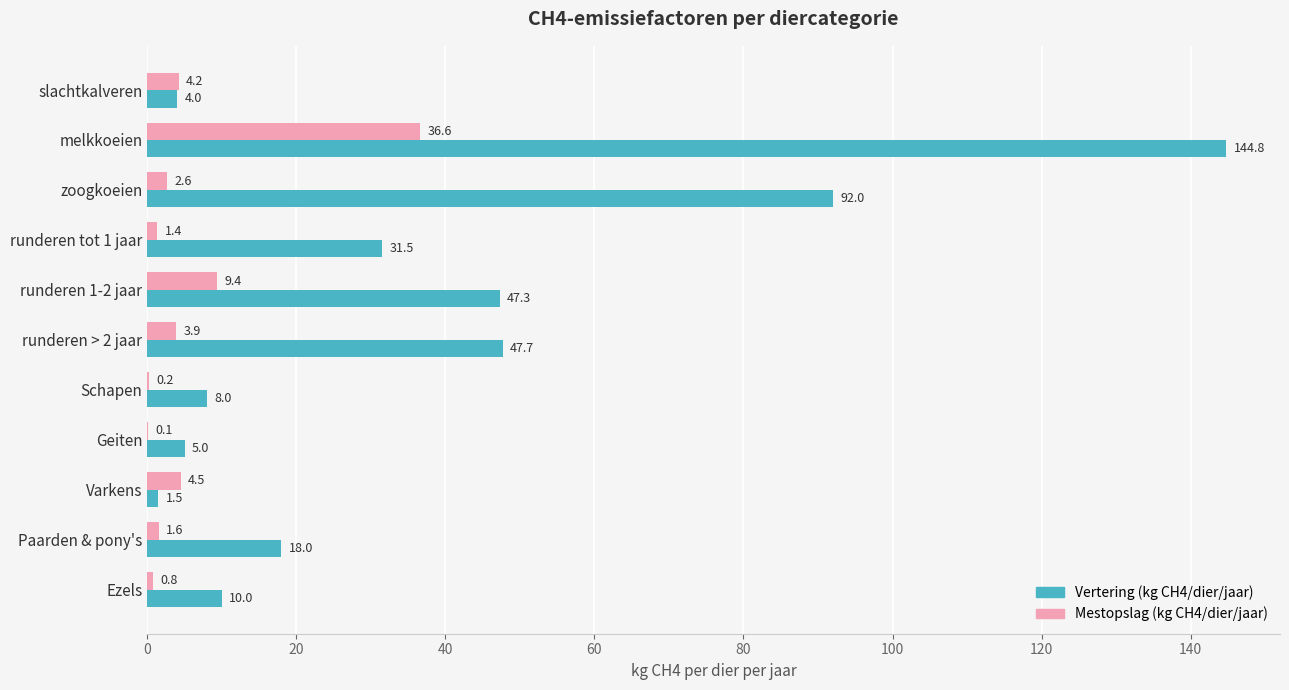

What is the sum of the Mestopslag (kg CH4/dier/jaar) values at runderen > 2 jaar and runderen 1-2 jaar?

13.3